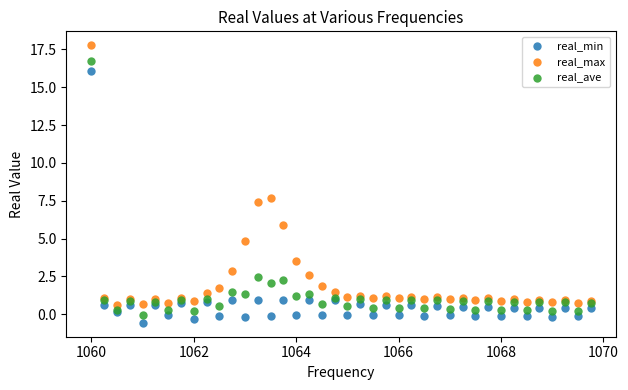

Which series reaches the maximum Y coordinate?

real_max